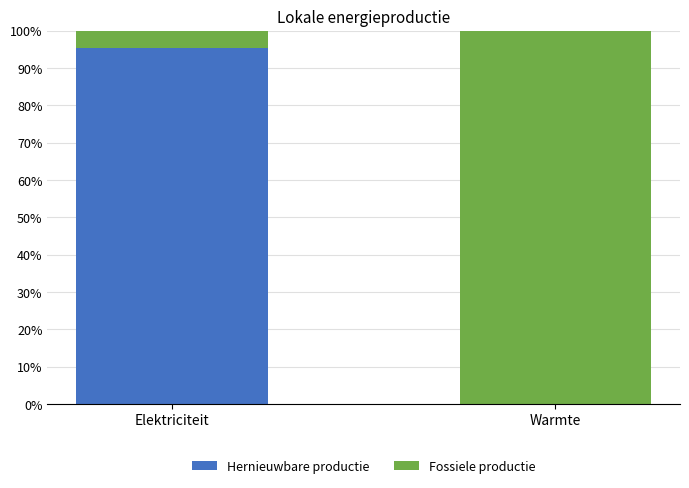

What is the highest value of the Hernieuwbare productie series?

95.3